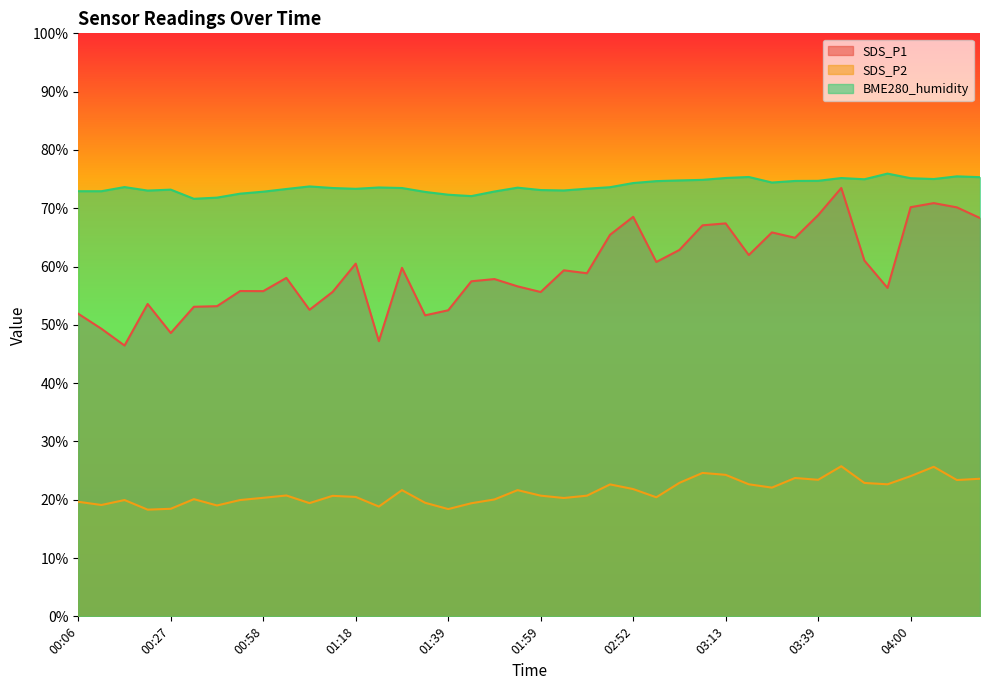

How many lines are shown in the chart?

3